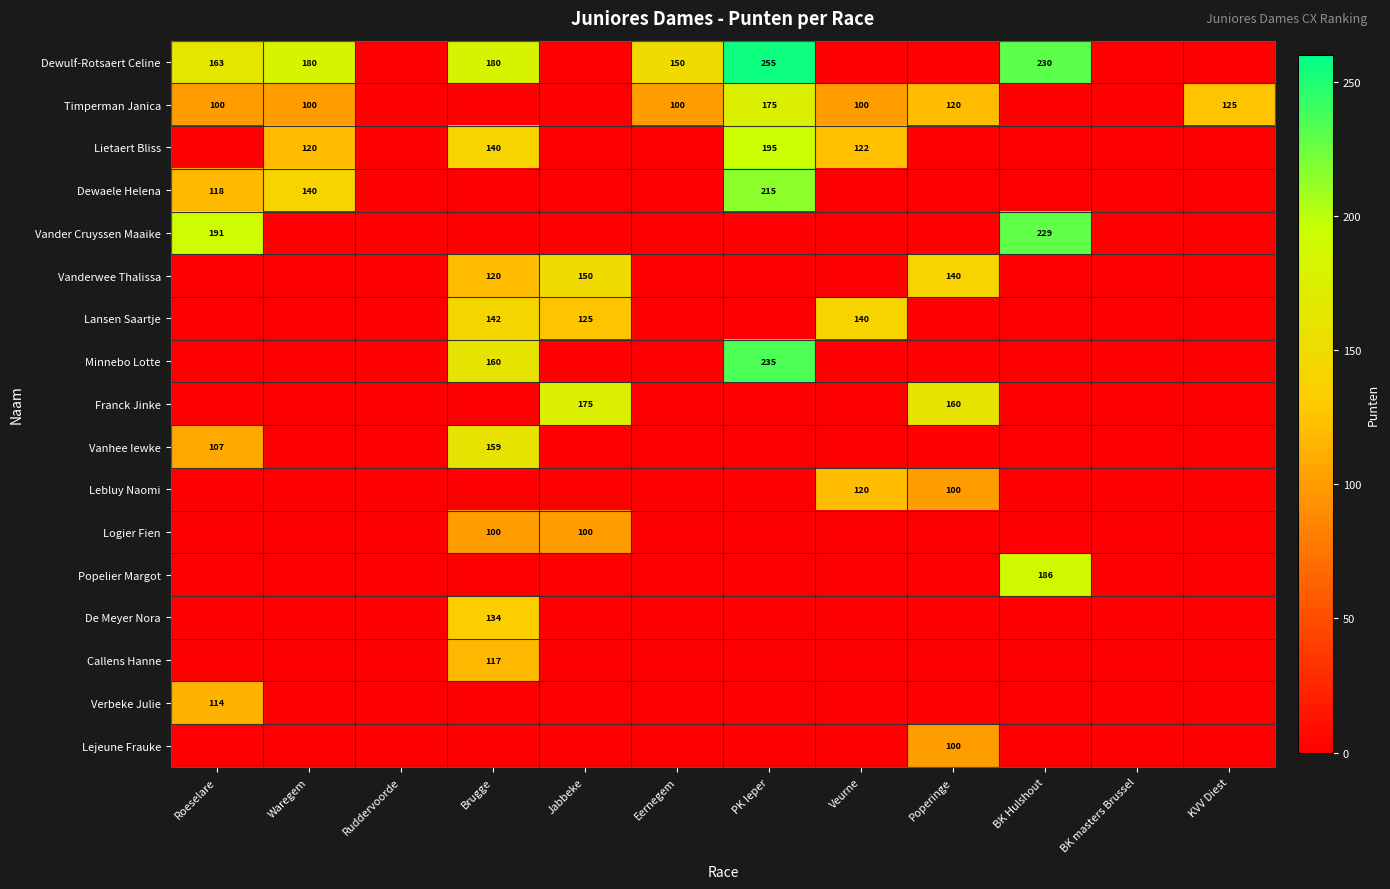

The Lejeune Frauke series shows 100 at Poperinge. True or false?

True